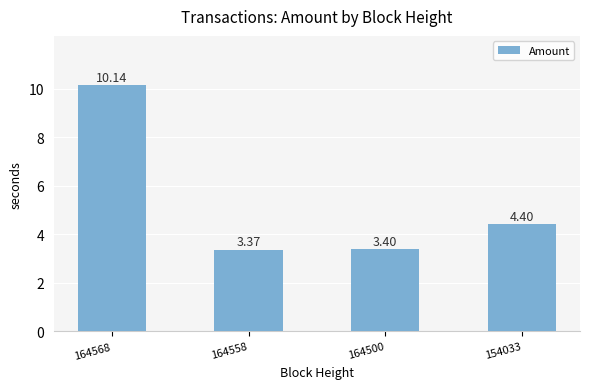

What is the maximum value shown in the chart?

10.1